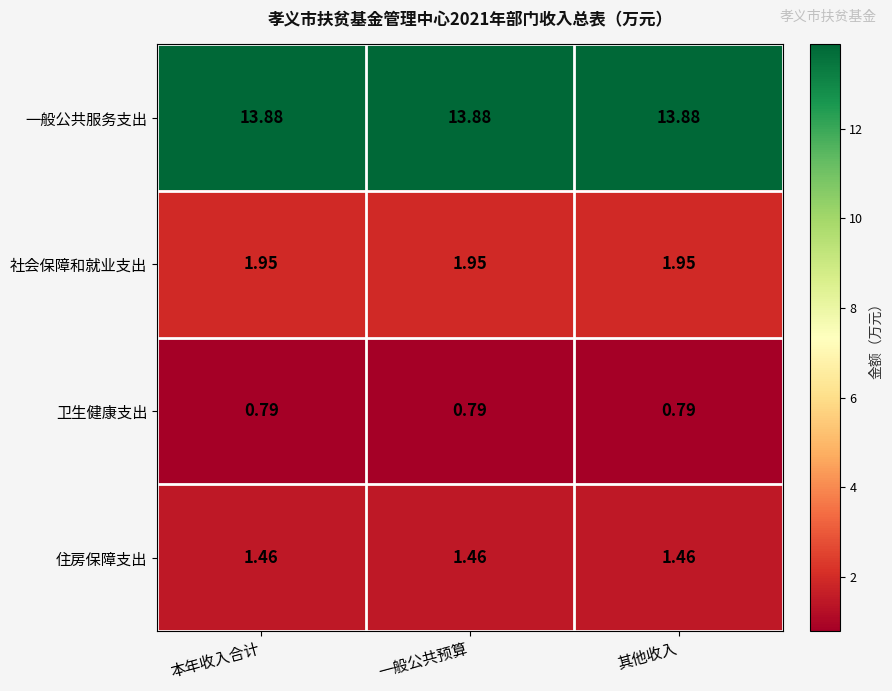

At 本年收入合计, list the series in order from smallest to largest.

卫生健康支出, 住房保障支出, 社会保障和就业支出, 一般公共服务支出